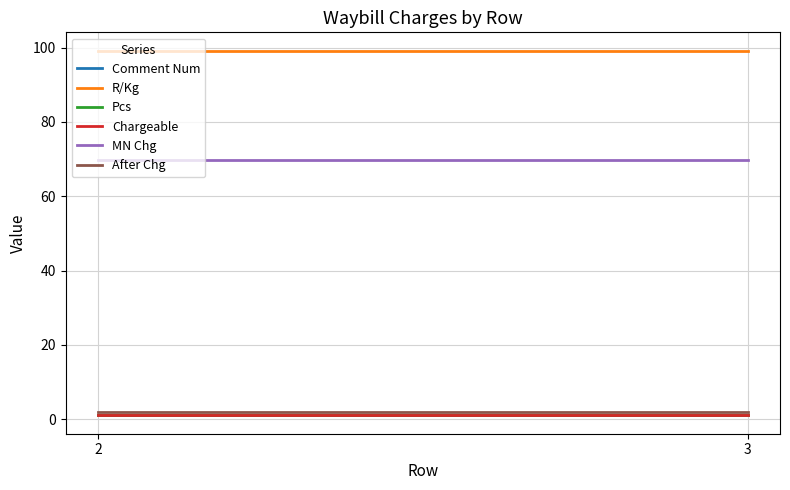

The Pcs series shows 0.3 at 2. True or false?

False